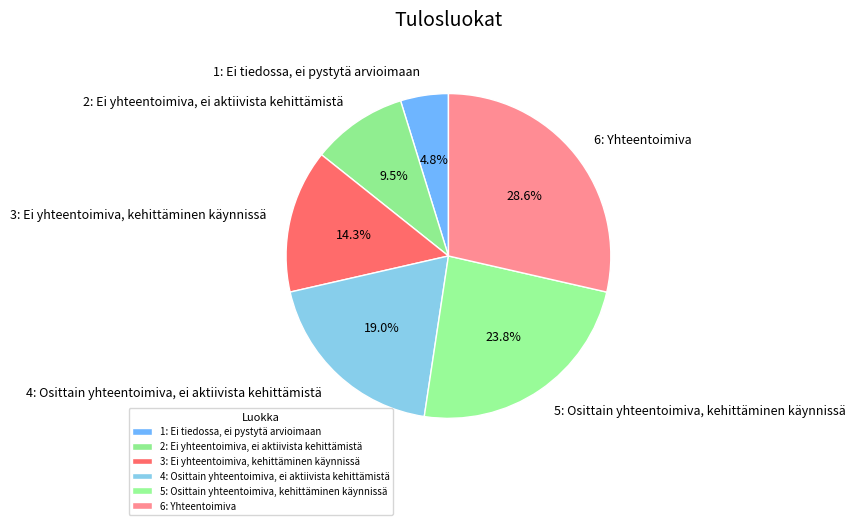

What is the largest slice in the pie chart?

6: Yhteentoimiva